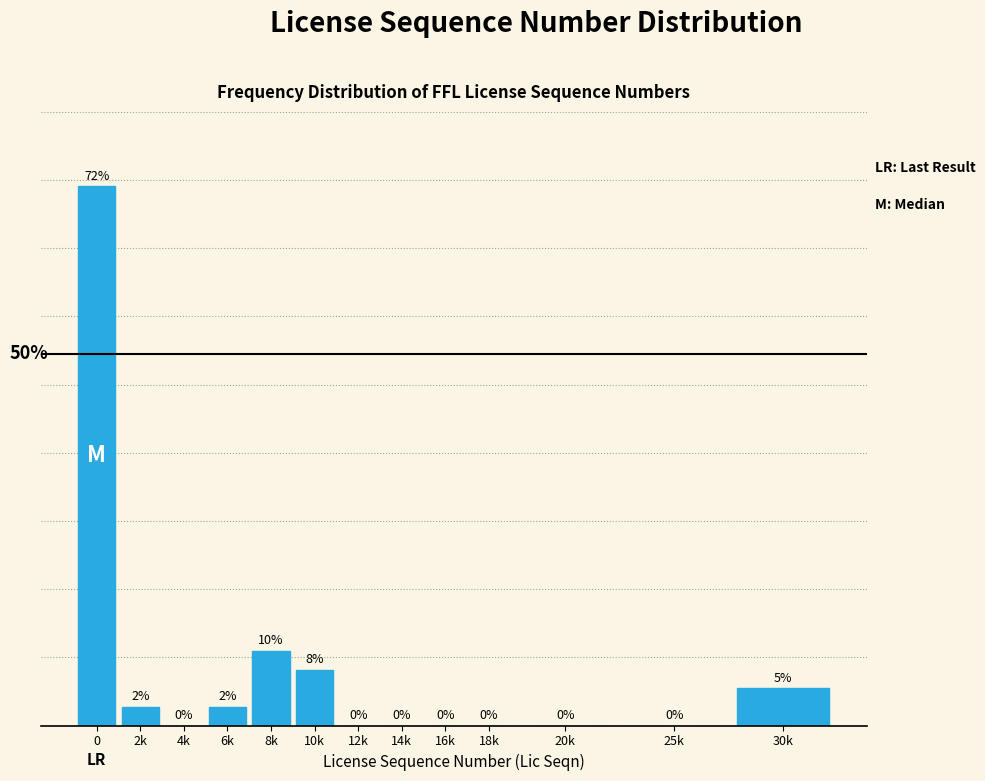

Which has a higher value, 30k or 25k?

30k